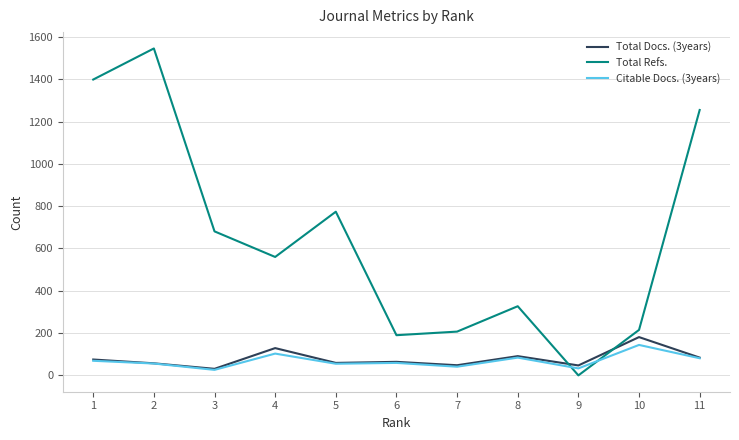

What is the sum of the Total Docs. (3years) values at 10 and 4?

310